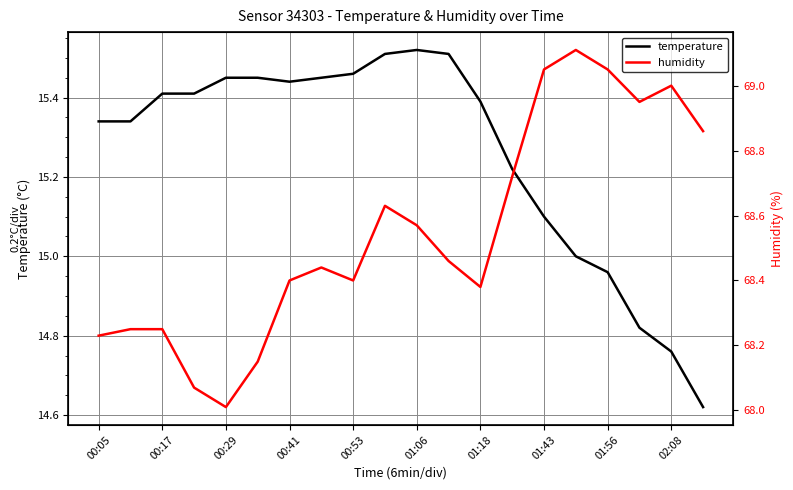

True or false: temperature has a value of 22.8 at 00:05.

False